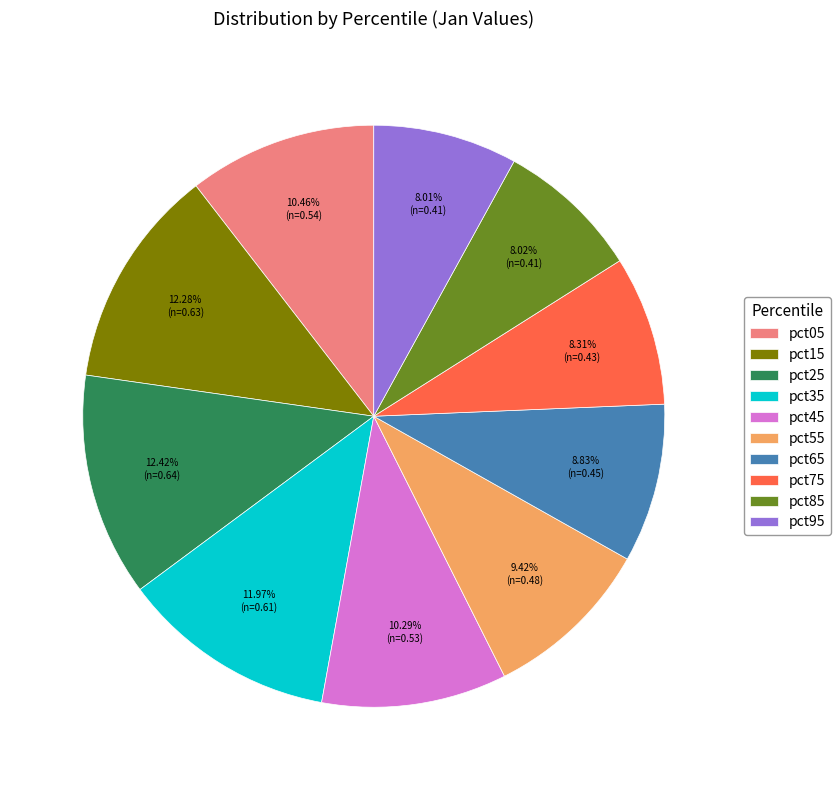

Is there any slice that represents more than half of the pie?

No